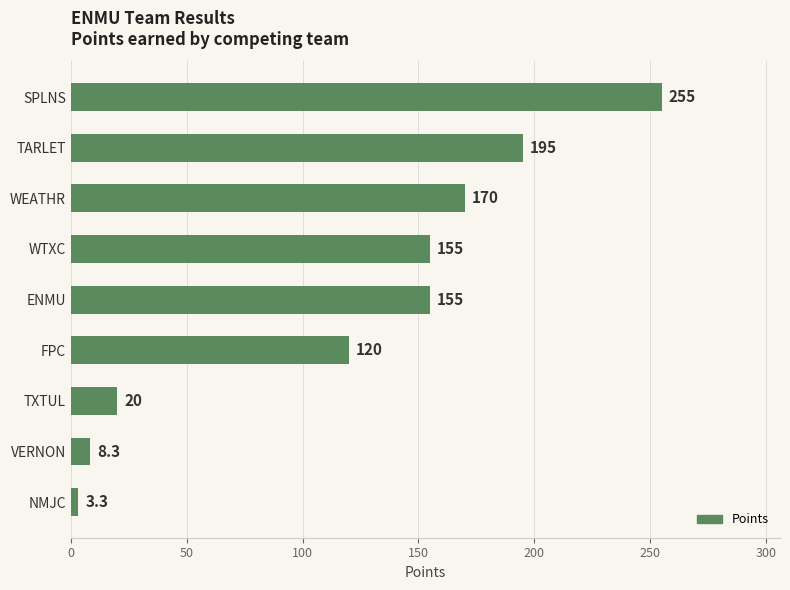

Reading top to bottom, what are all the values shown in this chart?

255.0	195.0	170.0	155.0	155.0	120.0	20.0	8.3	3.3